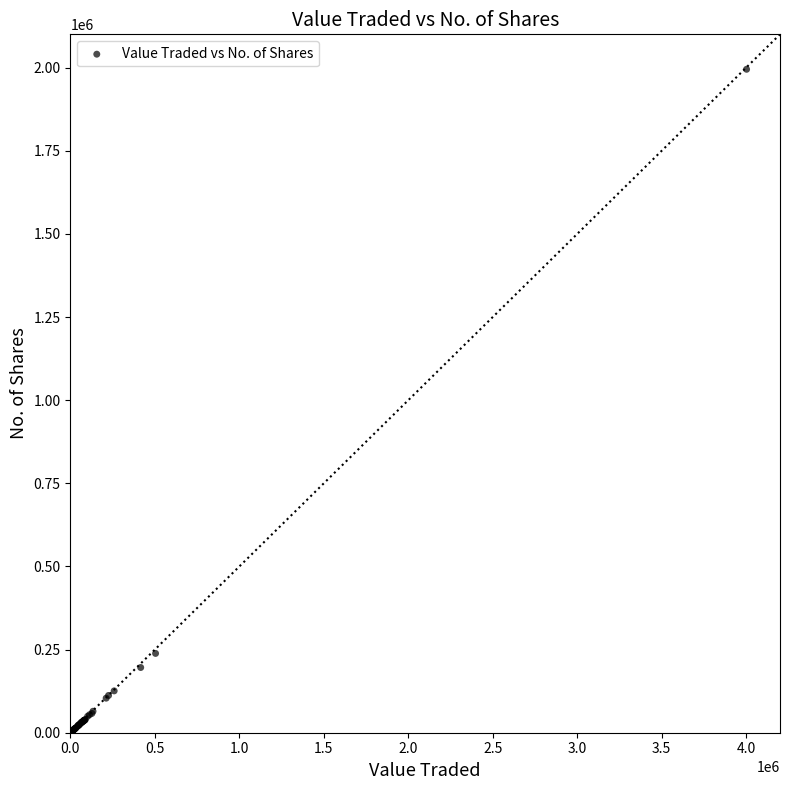

What Y value in the scatter plot is closest to 998201?

238424